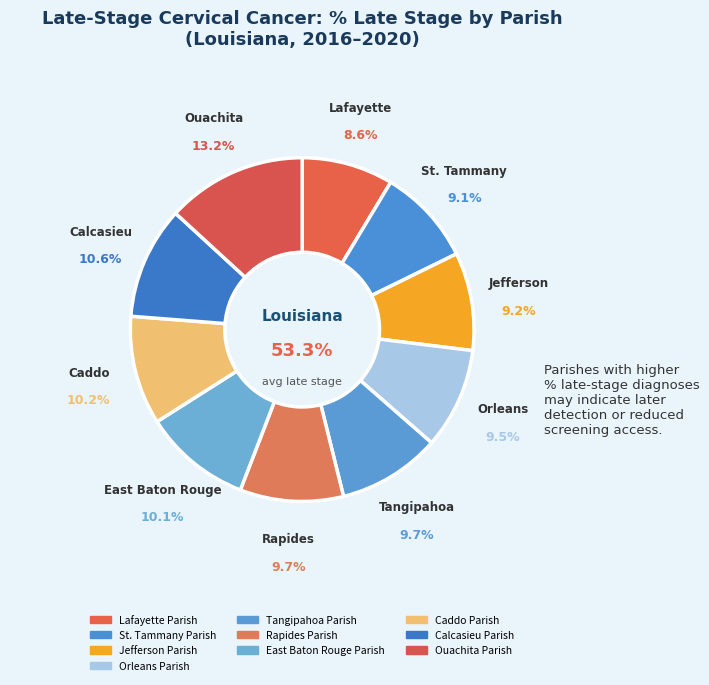

Which category has the smallest portion of the pie?

Lafayette Parish